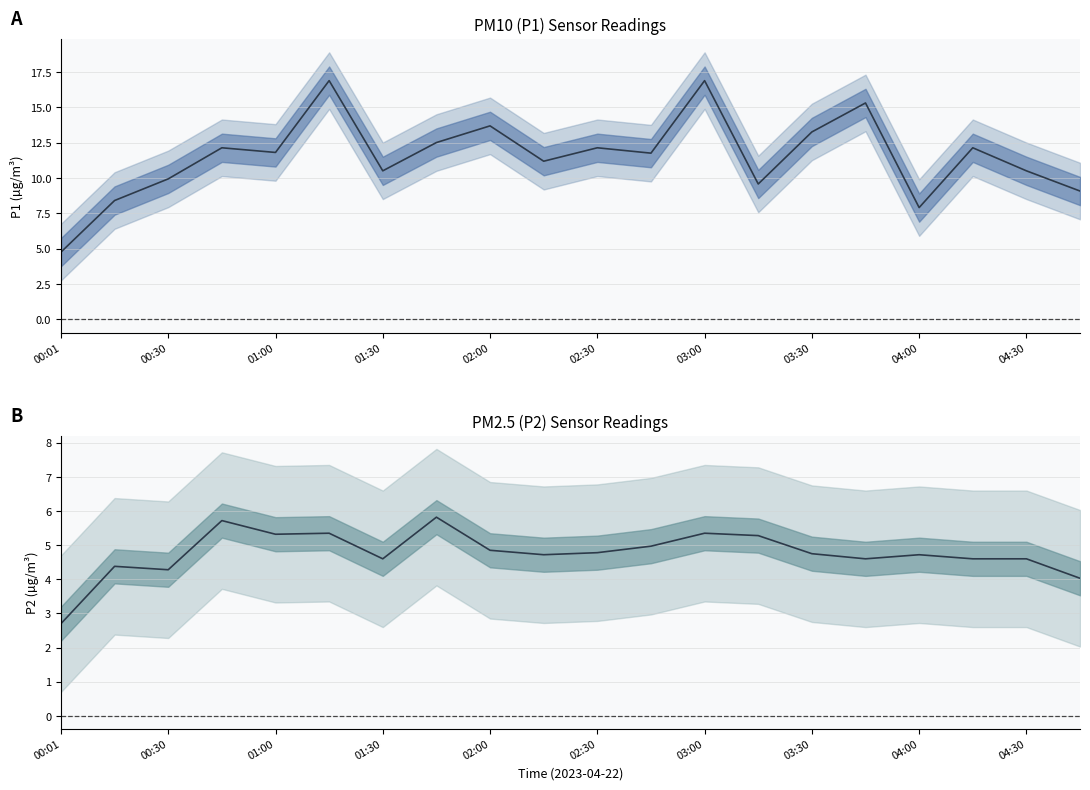

At 04:30, list the series in order from smallest to largest.

P2, P1